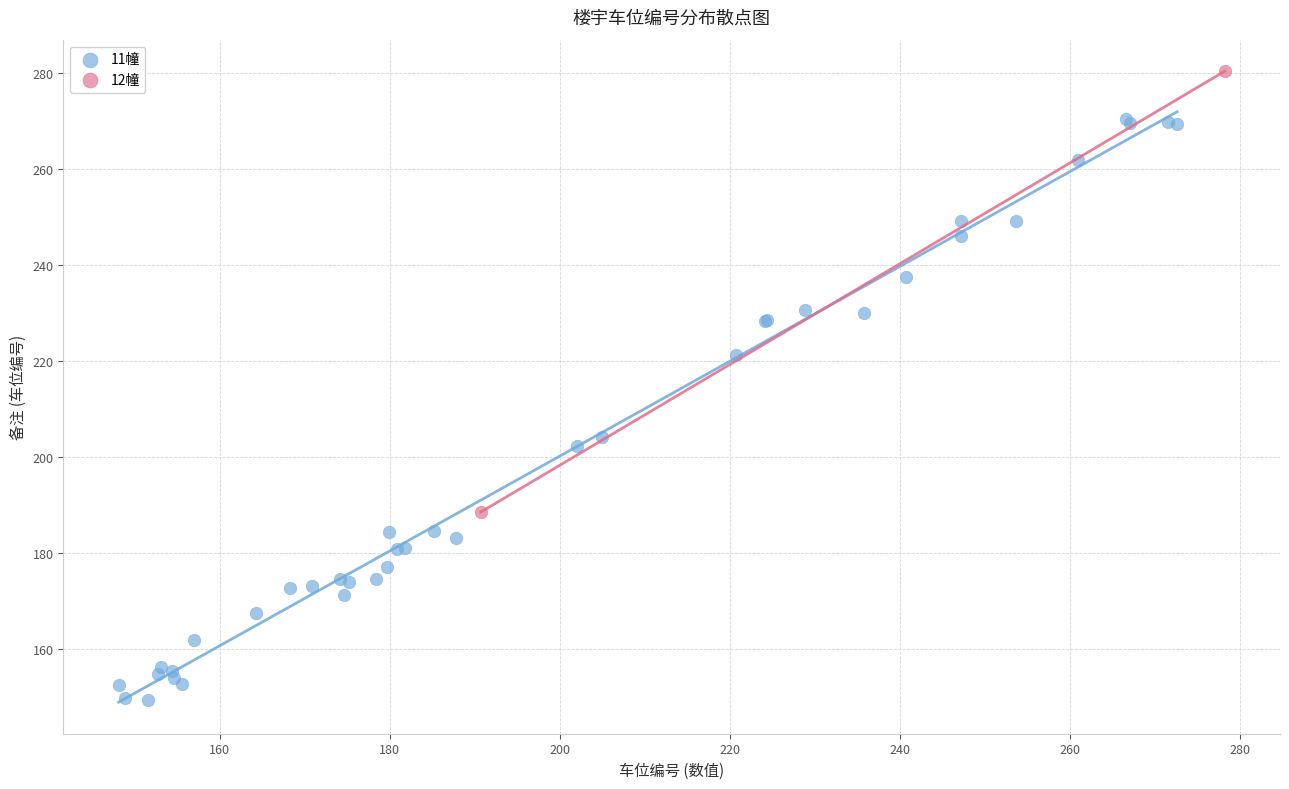

What are all the series names shown in the legend?

11幢, 12幢